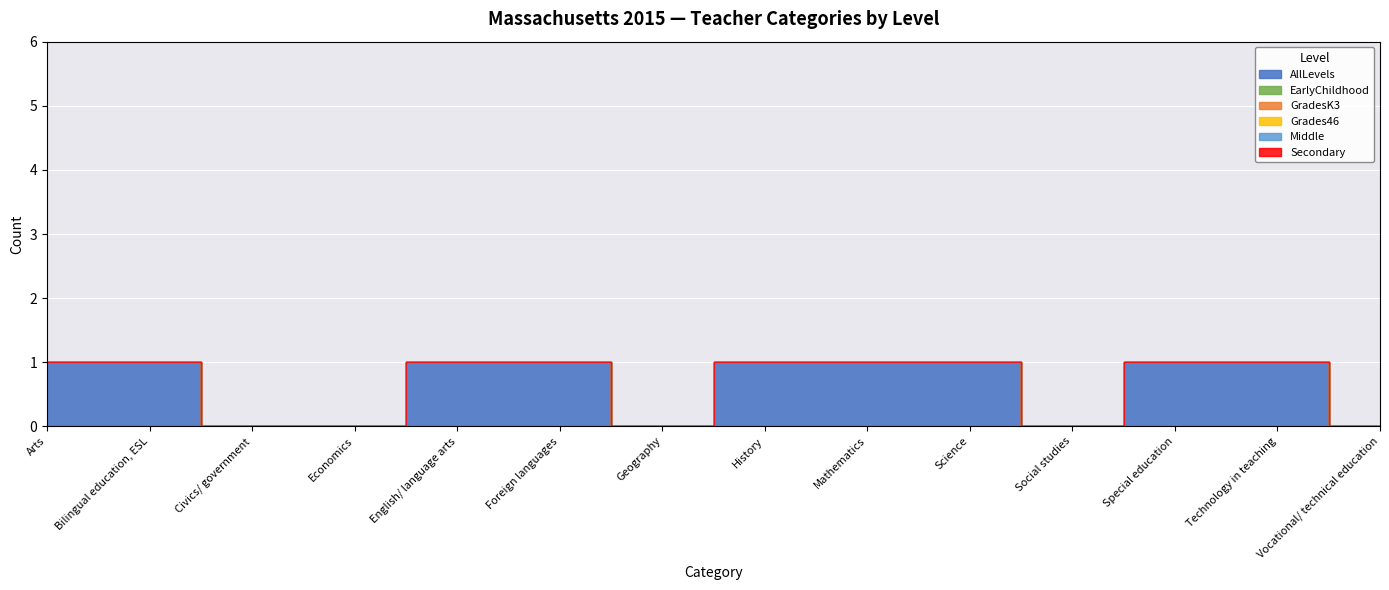

True or false: EarlyChildhood and GradesK3 intersect in this chart.

False